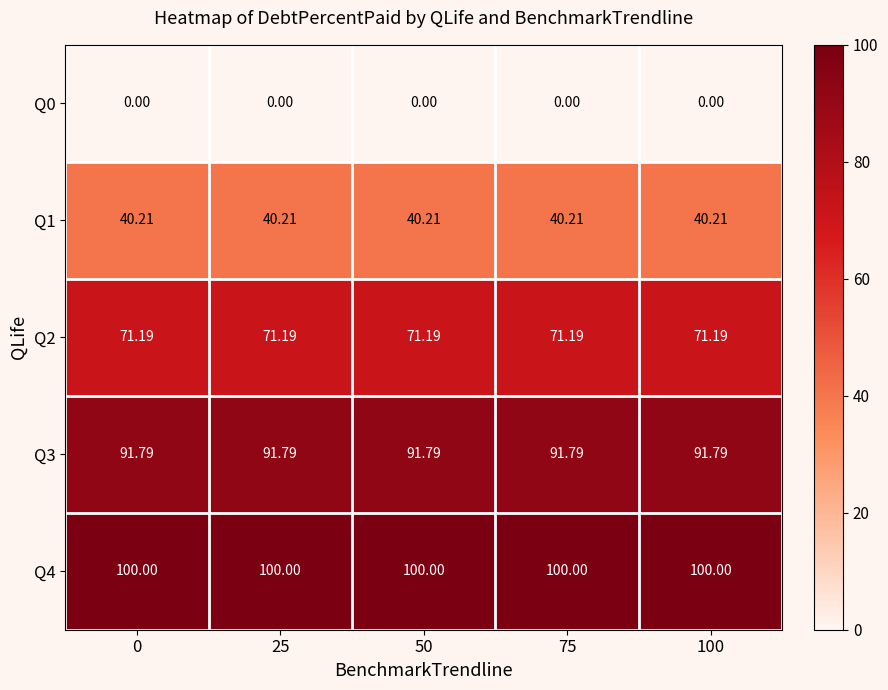

Reading left to right, list all the values displayed in this chart.

Q0: 0=0.0	25=0.0	50=0.0	75=0.0	100=0.0
Q1: 0=40.2	25=40.2	50=40.2	75=40.2	100=40.2
Q2: 0=71.2	25=71.2	50=71.2	75=71.2	100=71.2
Q3: 0=91.8	25=91.8	50=91.8	75=91.8	100=91.8
Q4: 0=100.0	25=100.0	50=100.0	75=100.0	100=100.0